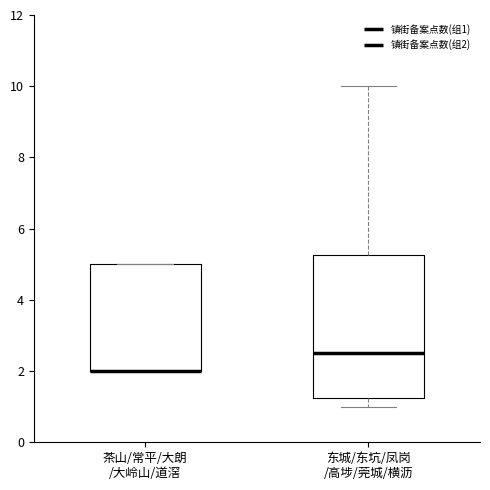

Reading left to right, transcribe this box plot: for each box, give where its median line is, the range the box spans, and where its two whiskers end, as read against the y-axis. The values are not printed on the chart, so give them approximately, as read against the axis.

茶山/常平/大朗 /大岭山/道滘: median 2.0 (drawn on the box's lower edge), box 2.0 to 5.0, whiskers 2.0 to 5.0
东城/东坑/凤岗 /高埗/莞城/横沥: median 2.6, box 1.2 to 5.2, whiskers 1.0 to 10.0